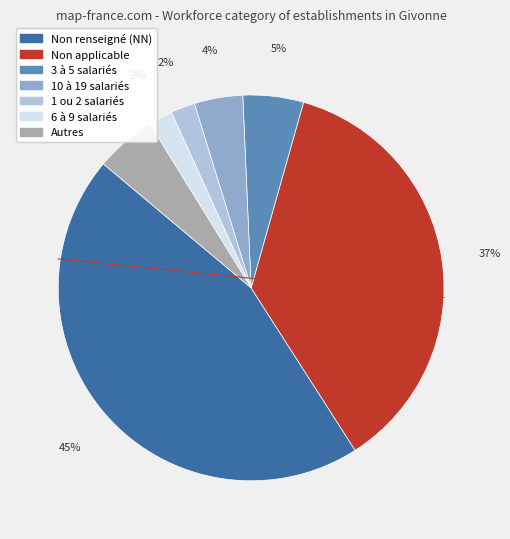

To the nearest percent, what is the difference between the largest and smallest slice percentages?

43%